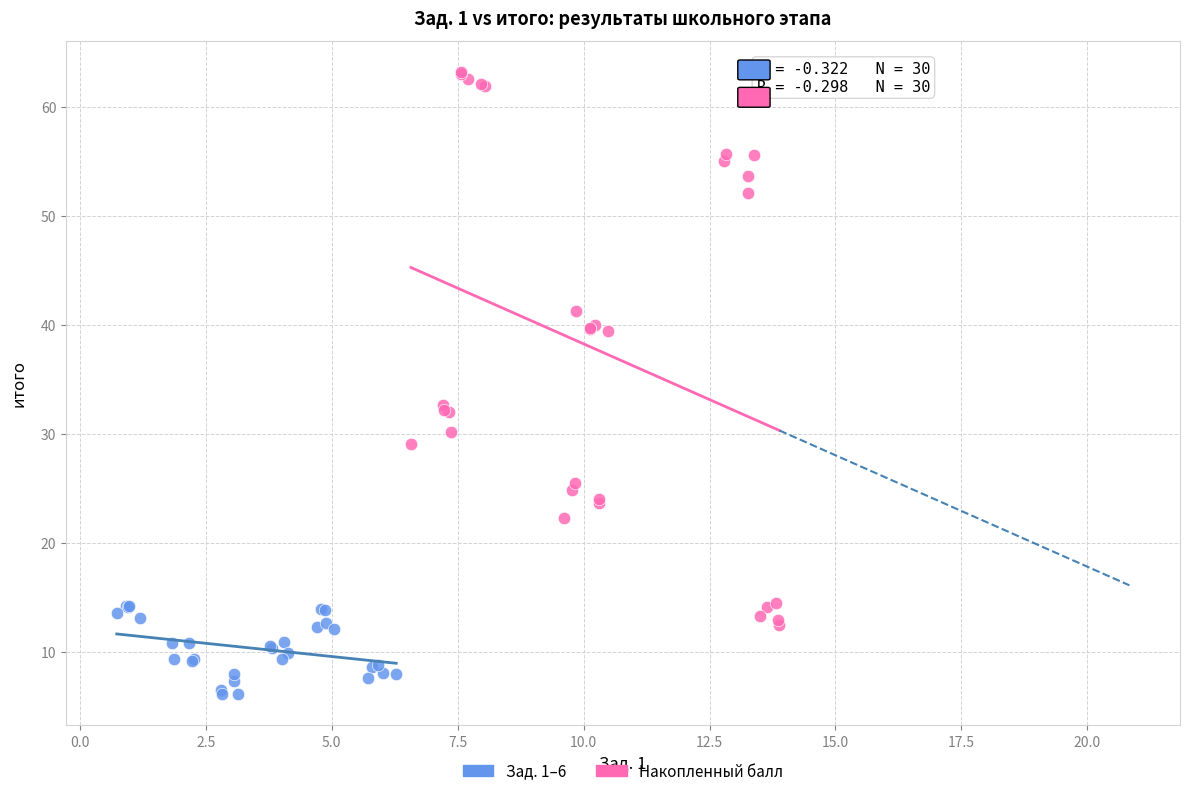

Which series has the largest Y range (max minus min)?

Накопленный балл